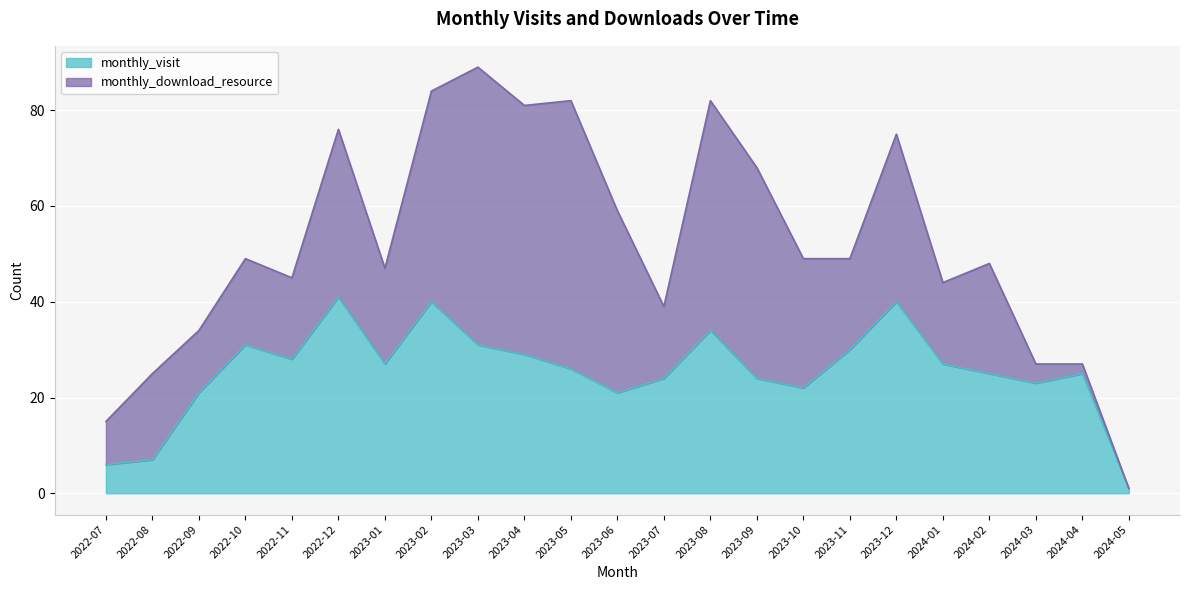

What is the label of the 4th point from the left?

2022-10